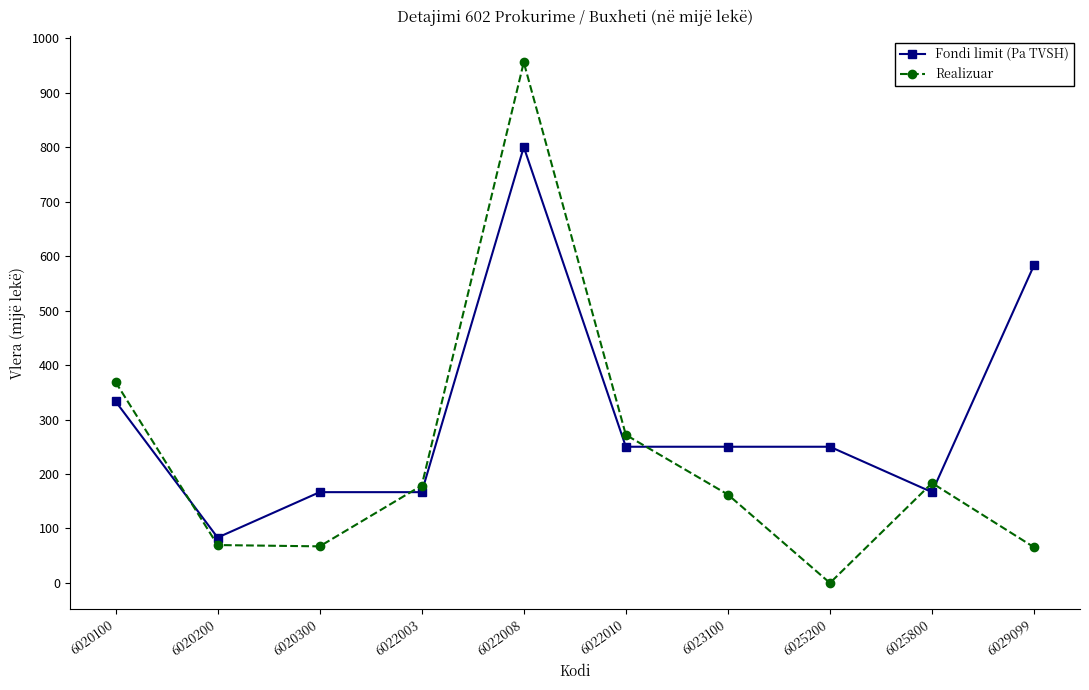

What is the value of the Fondi limit (Pa TVSH) point at the 7th from the left?

250.0